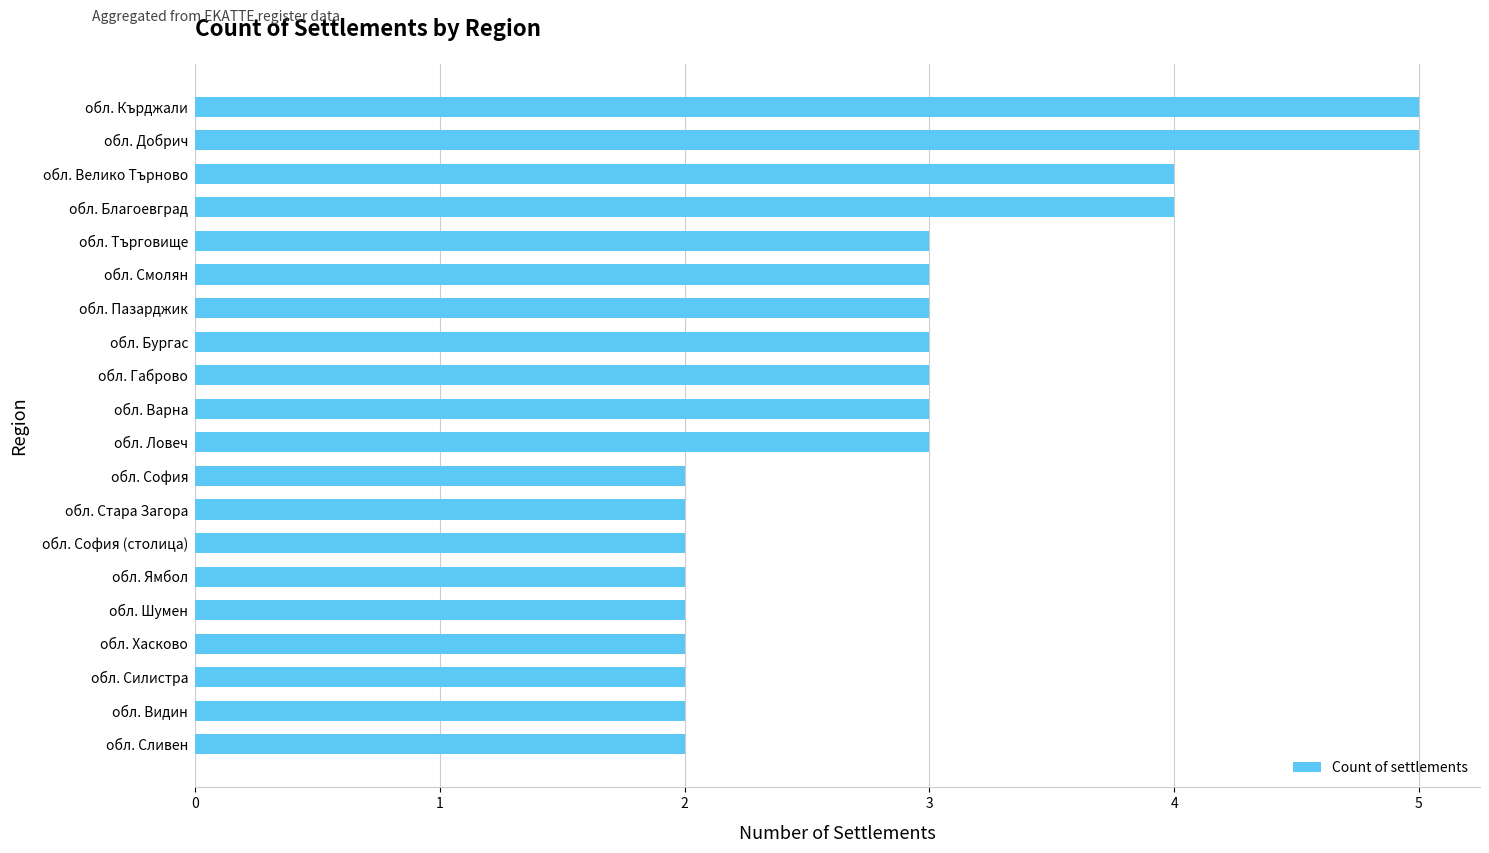

Does the chart contain any negative values?

No